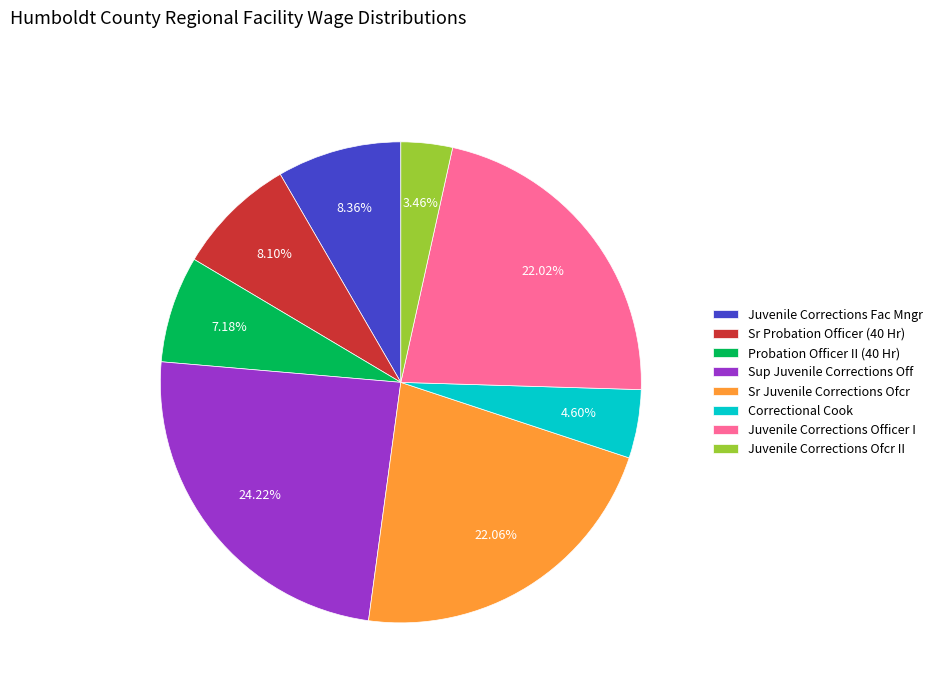

Which has a higher value, Sr Juvenile Corrections Ofcr or Juvenile Corrections Ofcr II?

Sr Juvenile Corrections Ofcr